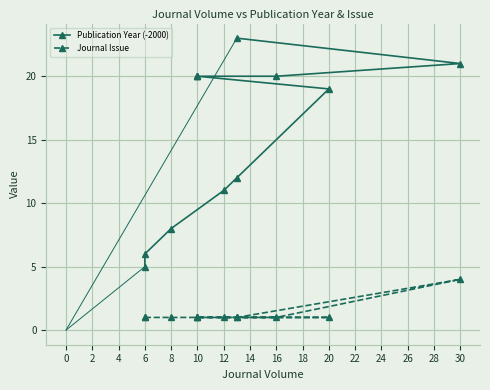

What is the value of the Journal Issue point at the 3rd from the left?

1